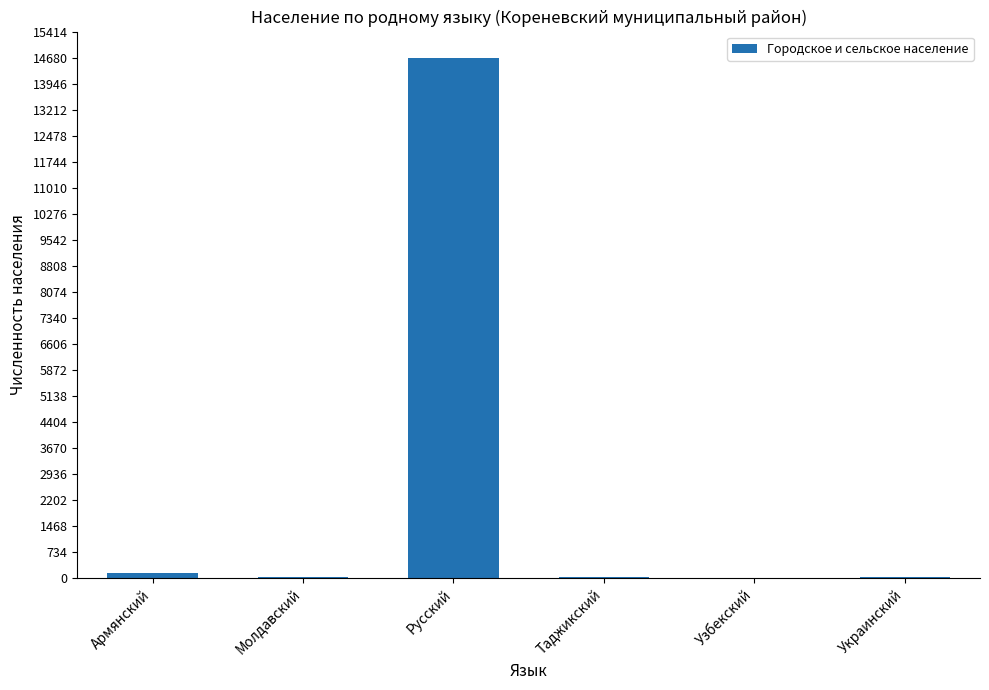

What is the average value?

2482